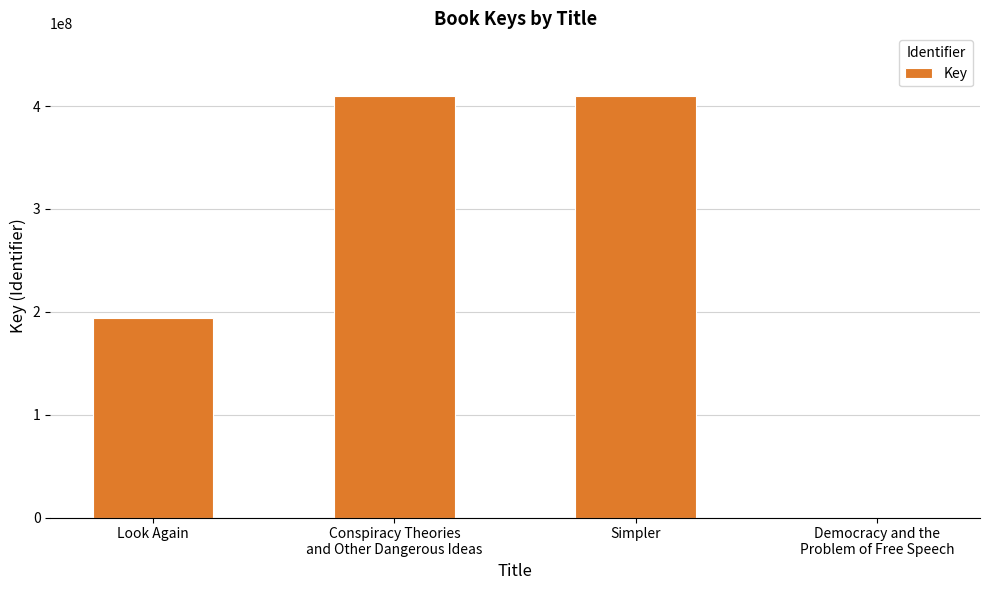

What is the maximum value shown in the chart?

409373394